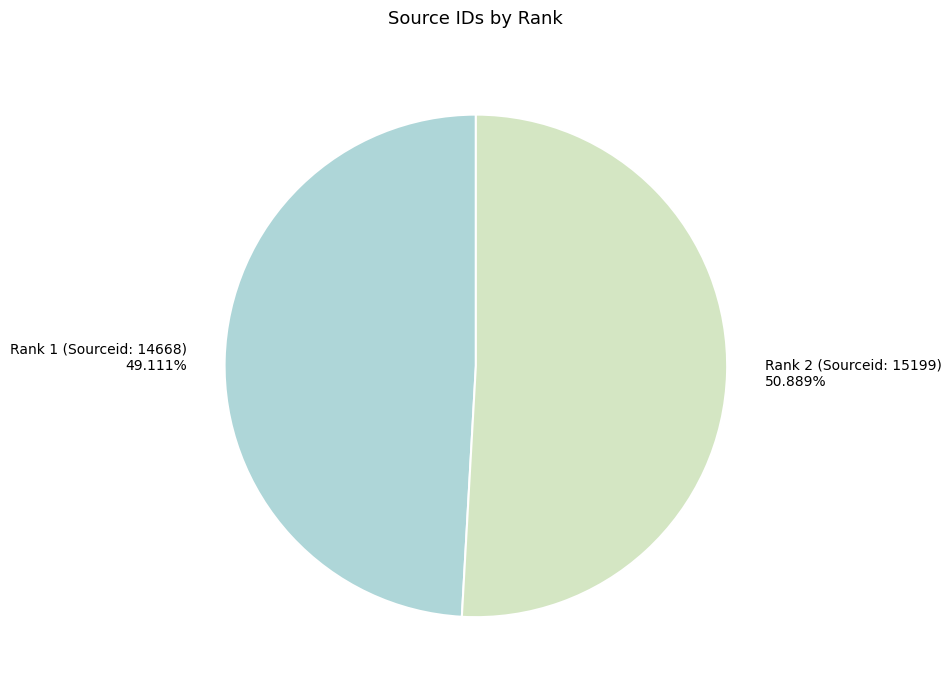

Rank the categories by value from highest to lowest.

Rank 2 (Sourceid: 15199), Rank 1 (Sourceid: 14668)